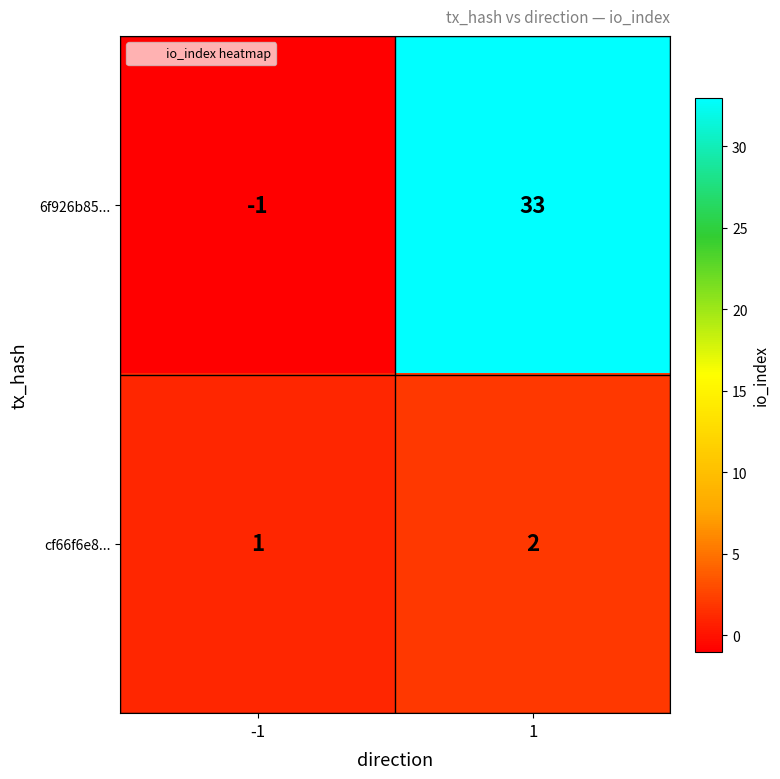

Read the 6f926b85... value at 1.

33